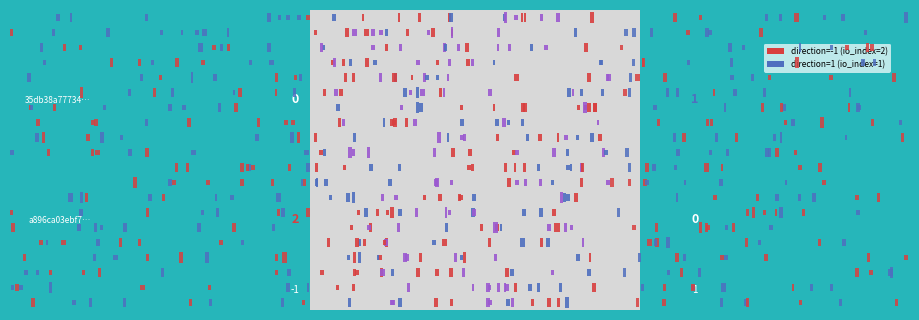

Reading right to left, transcribe all the data shown in this chart.

a896ca03ebf7aa1397e1d617b592dad3fa15105: 1.0	29.9	2.0	-1.0
35db38a77734199a5be2cff5498e62dc8ffc239: 1.0	29.9	1.0	1.0